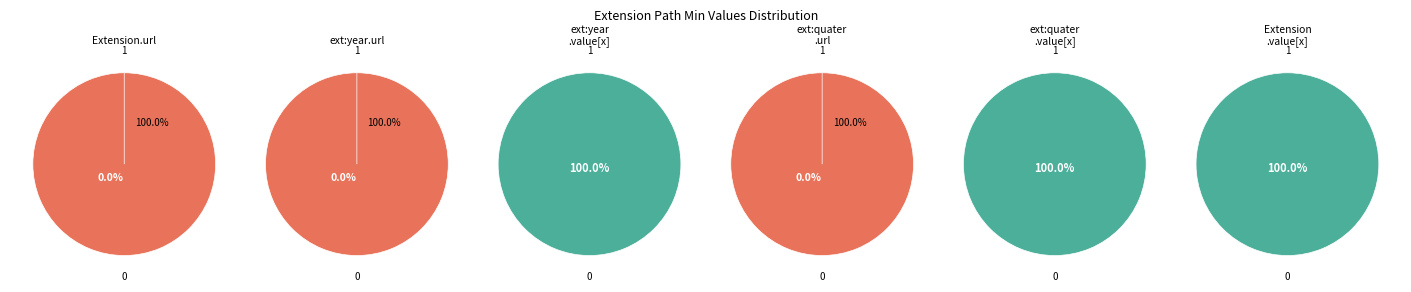

How many segments does this pie chart have?

2